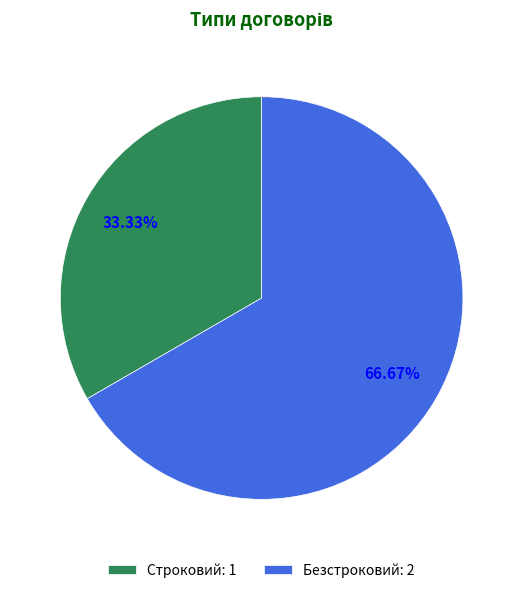

To the nearest percent, what percentage of the pie is Строковий?

33%